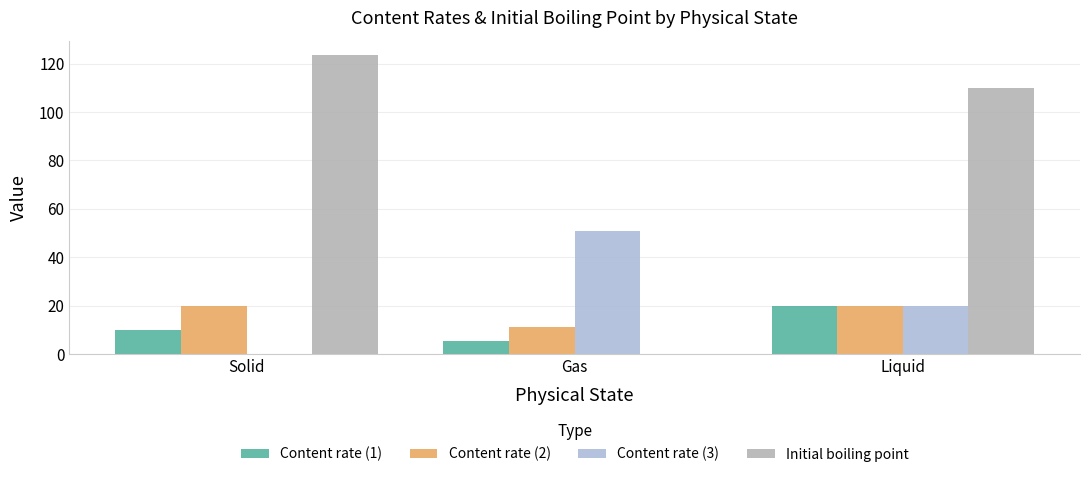

How many values in Initial boiling point are above zero?

2